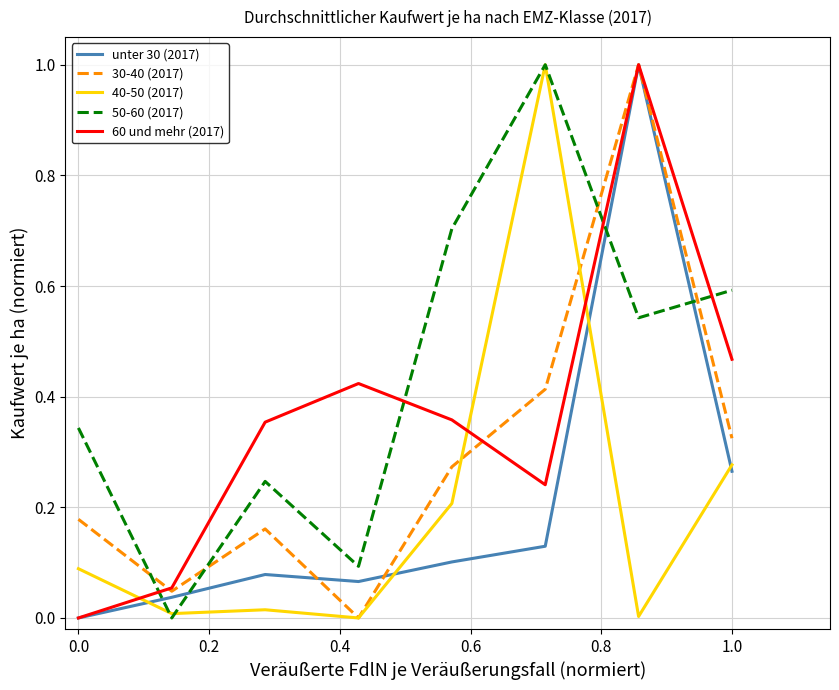

True or false: 50-60 (2017) and 60 und mehr (2017) intersect in this chart.

True